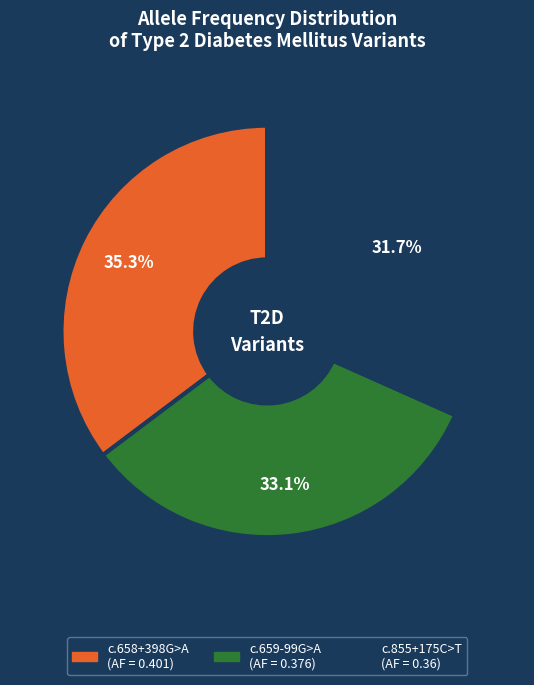

To the nearest percent, what is the average slice percentage?

33%